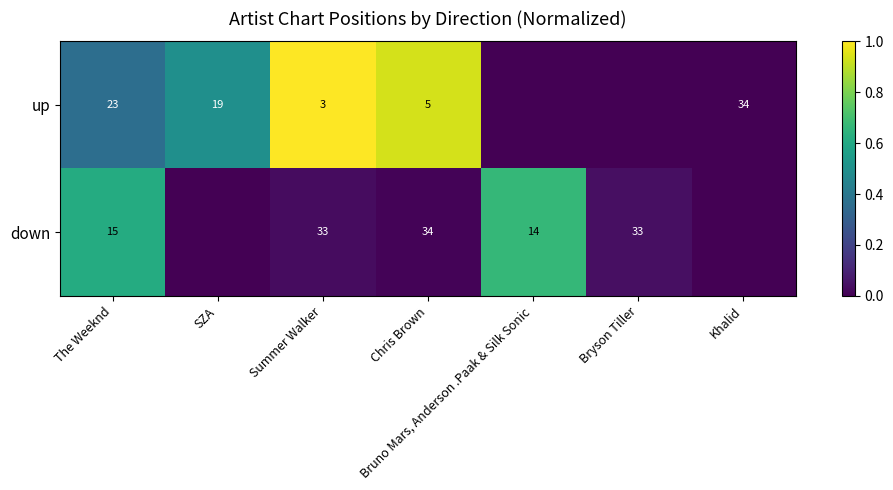

At how many categories does at least one series exceed 0?

6